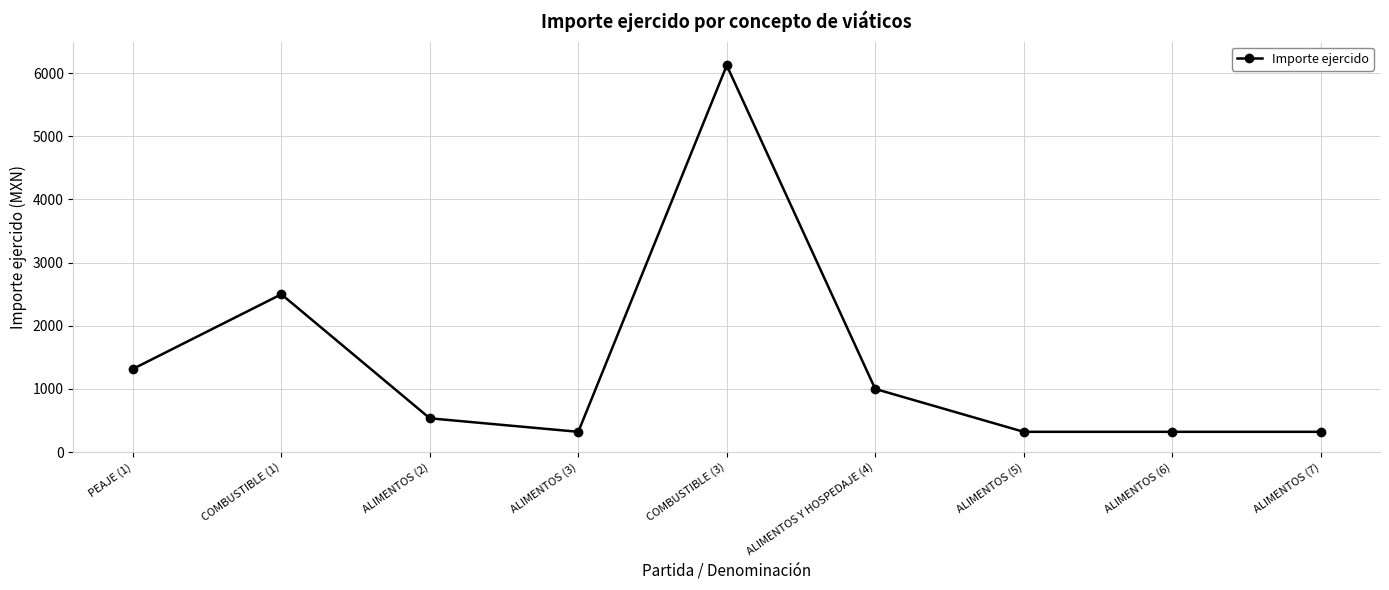

The chart shows a value of 320.0 at ALIMENTOS (7). True or false?

True